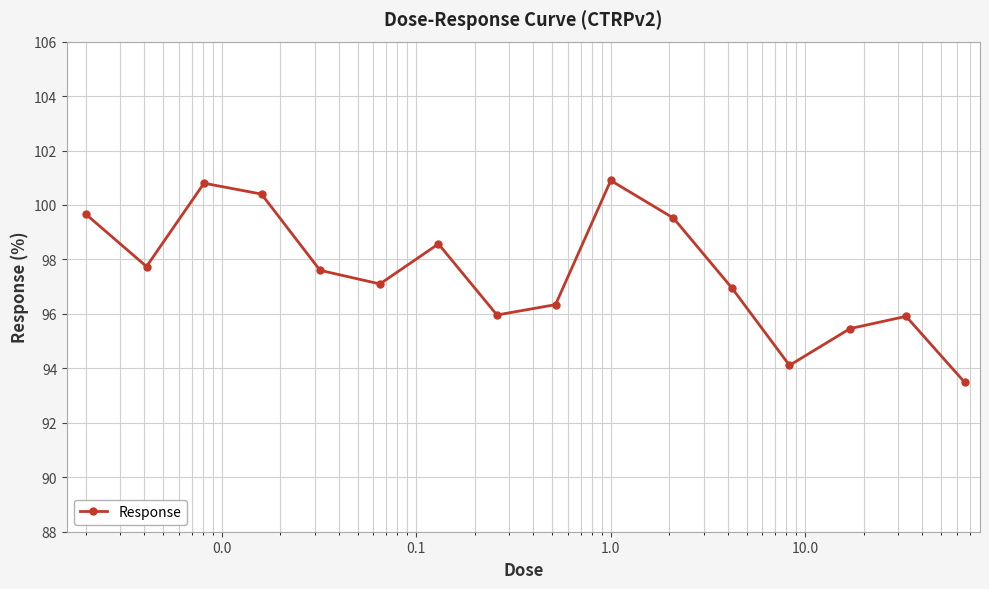

What is the sum of all values?

1560.5